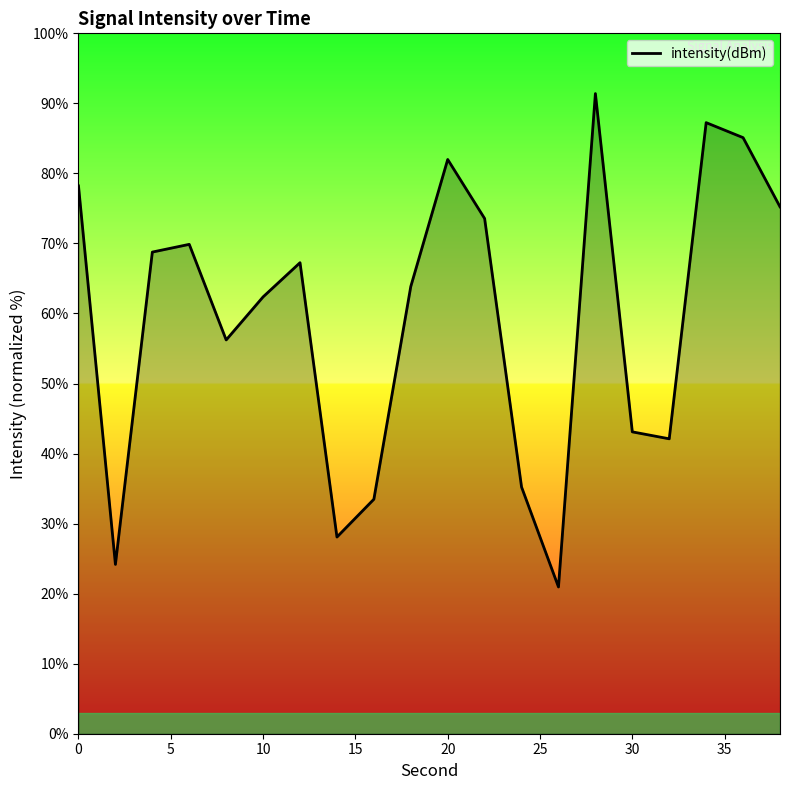

What is the minimum value shown in the chart?

21.0